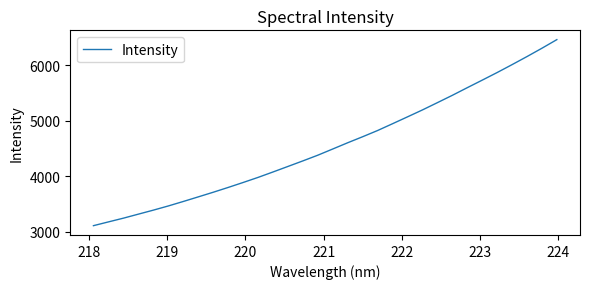

What is the maximum value shown in the chart?

6462.1